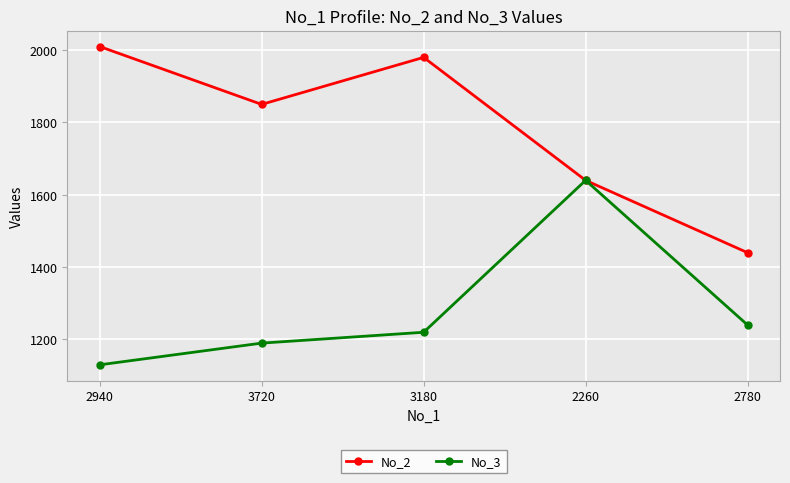

Reading left to right, what are all the values shown in this chart?

No_2: 2010	1850	1980	1640	1440
No_3: 1130	1190	1220	1640	1240